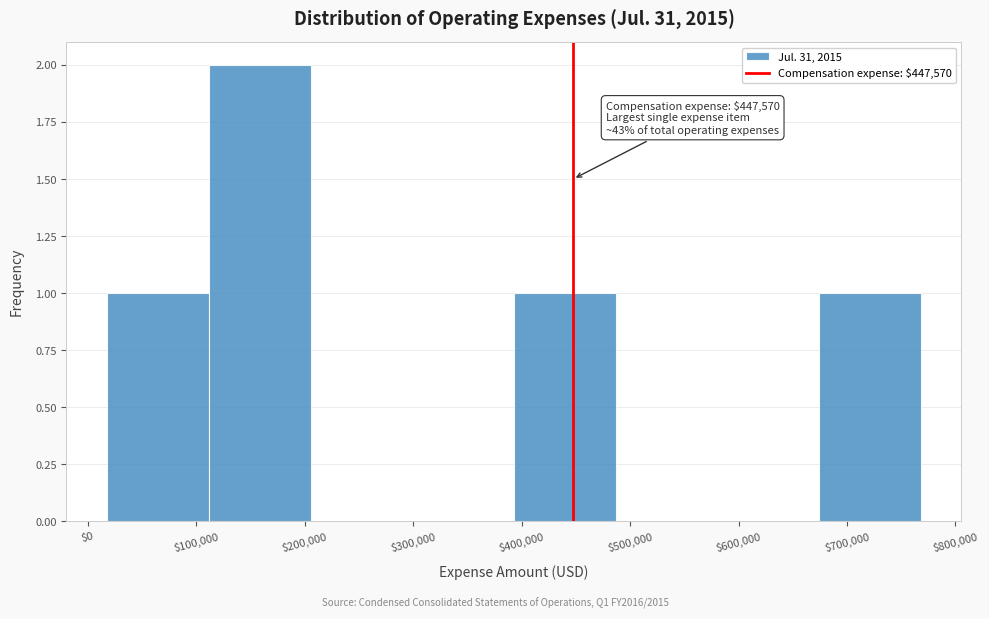

Over which range of the x-axis is the bar tallest?

110000 to 210000